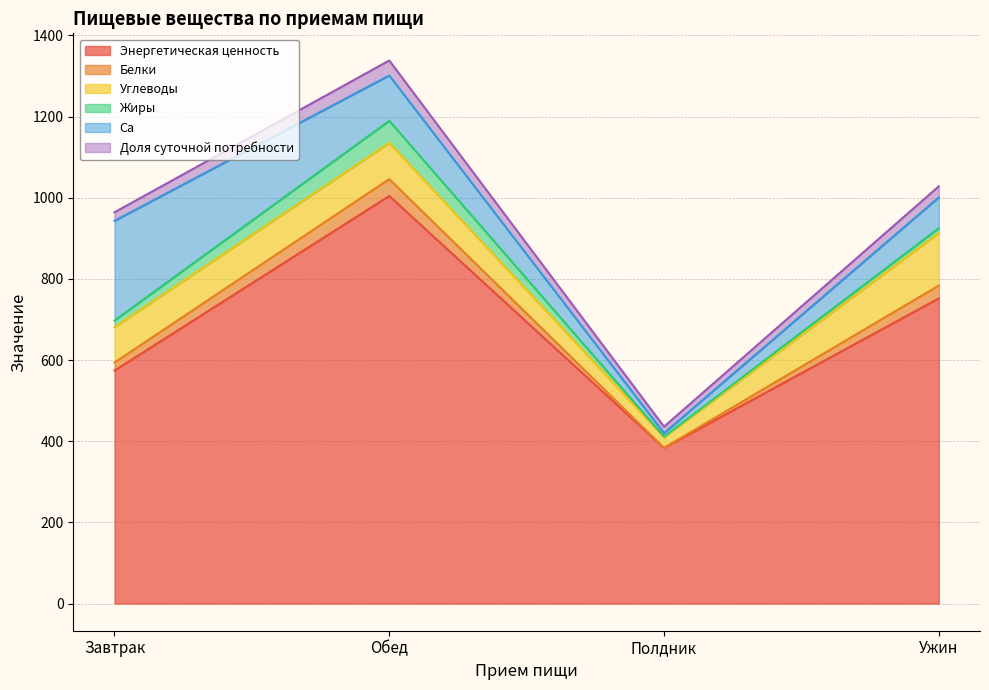

The value of Энергетическая ценность at Полдник is 612.0. True or false?

False